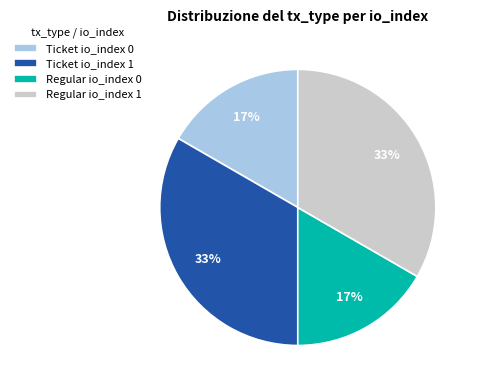

How many segments does this pie chart have?

4